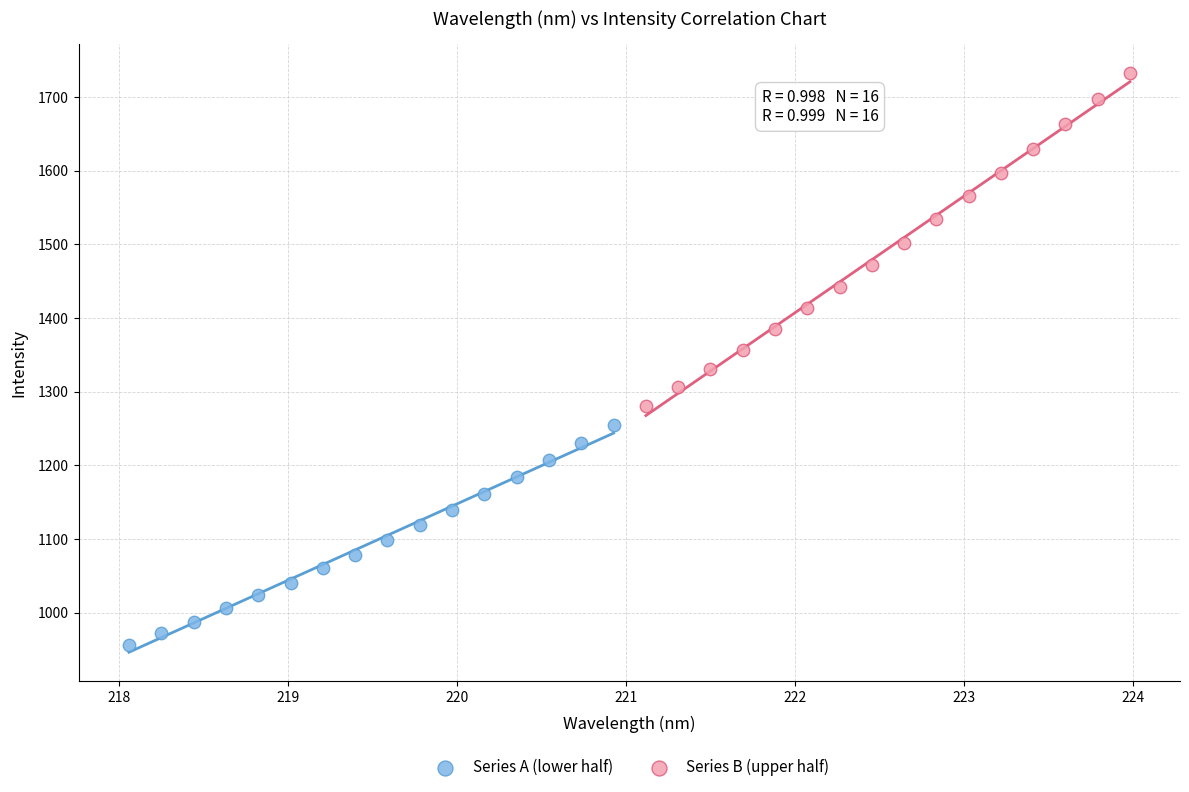

Which series has the largest Y range (max minus min)?

Series B (upper half)